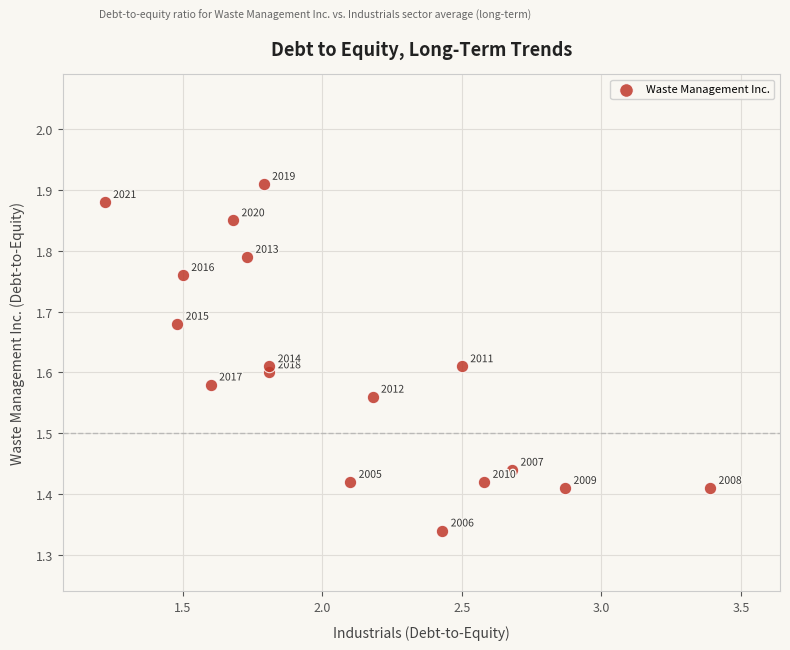

What is the range of Y values (max minus min)?

0.6